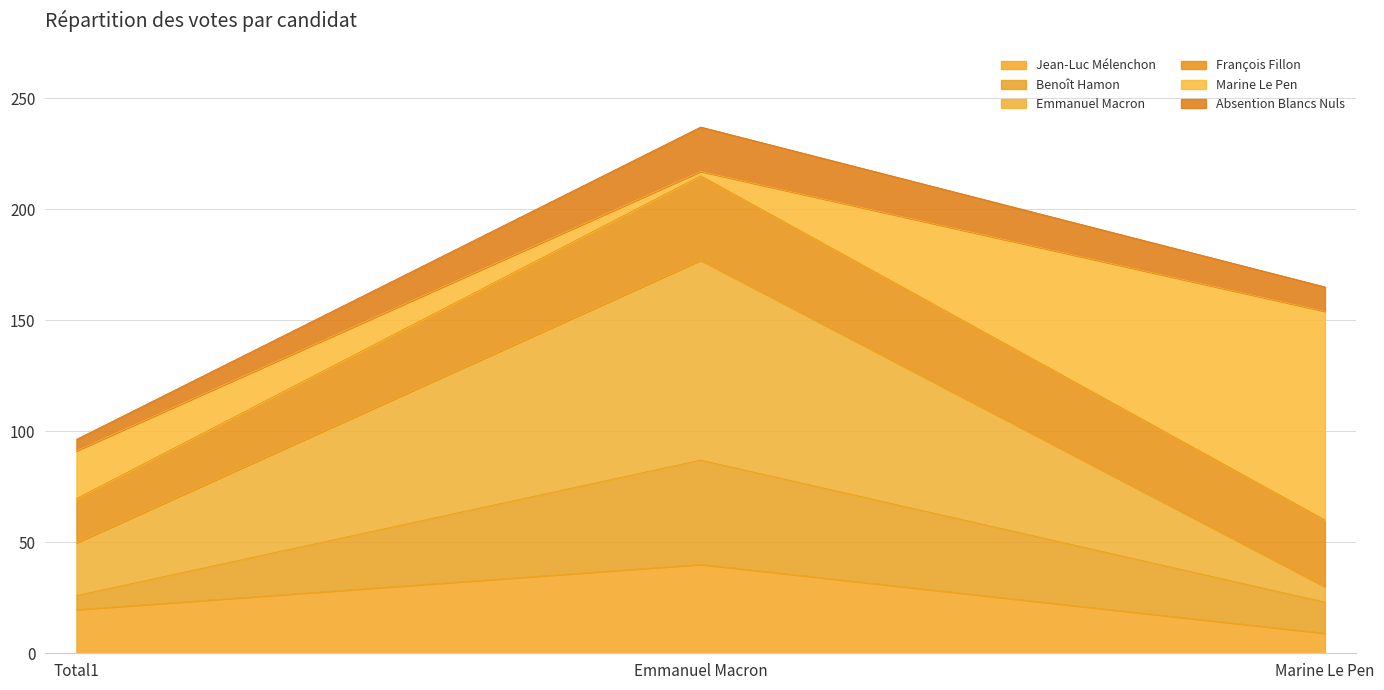

Reading left to right, what are the values for Jean-Luc Mélenchon?

19.6	40.0	9.0